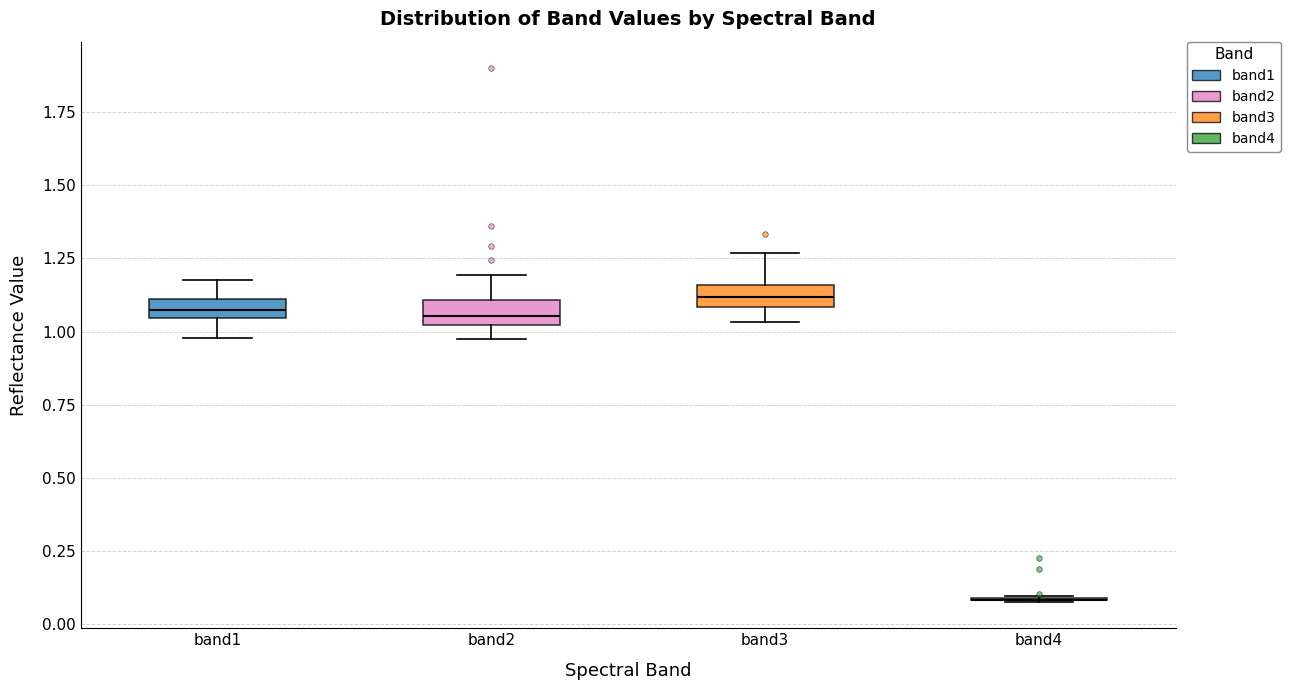

Where is the lower edge of the box for band1 on the y-axis? The values are not printed on the chart, so give them approximately, as read against the axis.

1.05